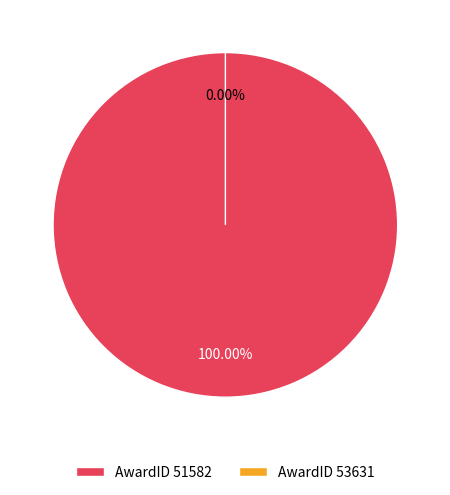

What is the change in value from AwardID 51582 to AwardID 53631?

-819998